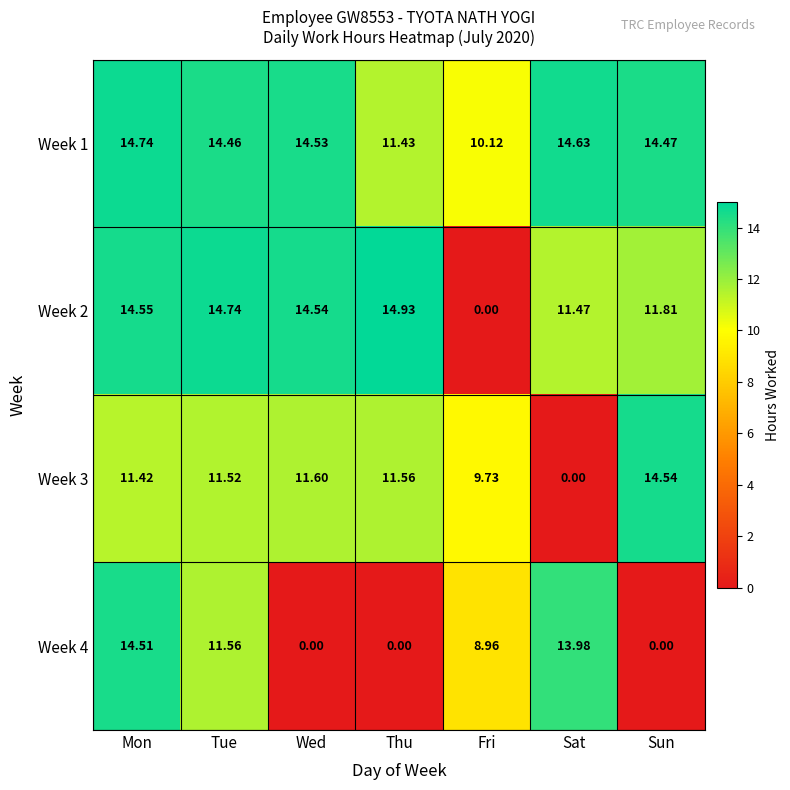

Where does the Week 1 series first go above 14?

Mon